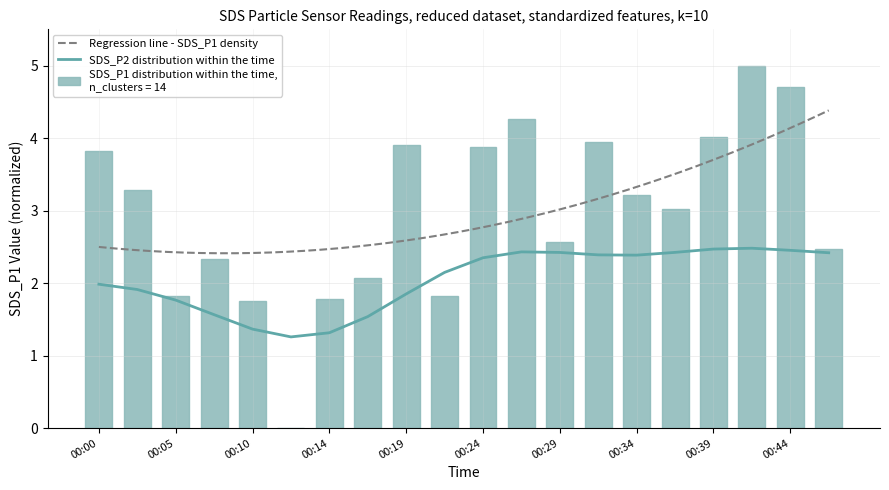

What is the sum of the values at 00:41 and 00:34?

8.2